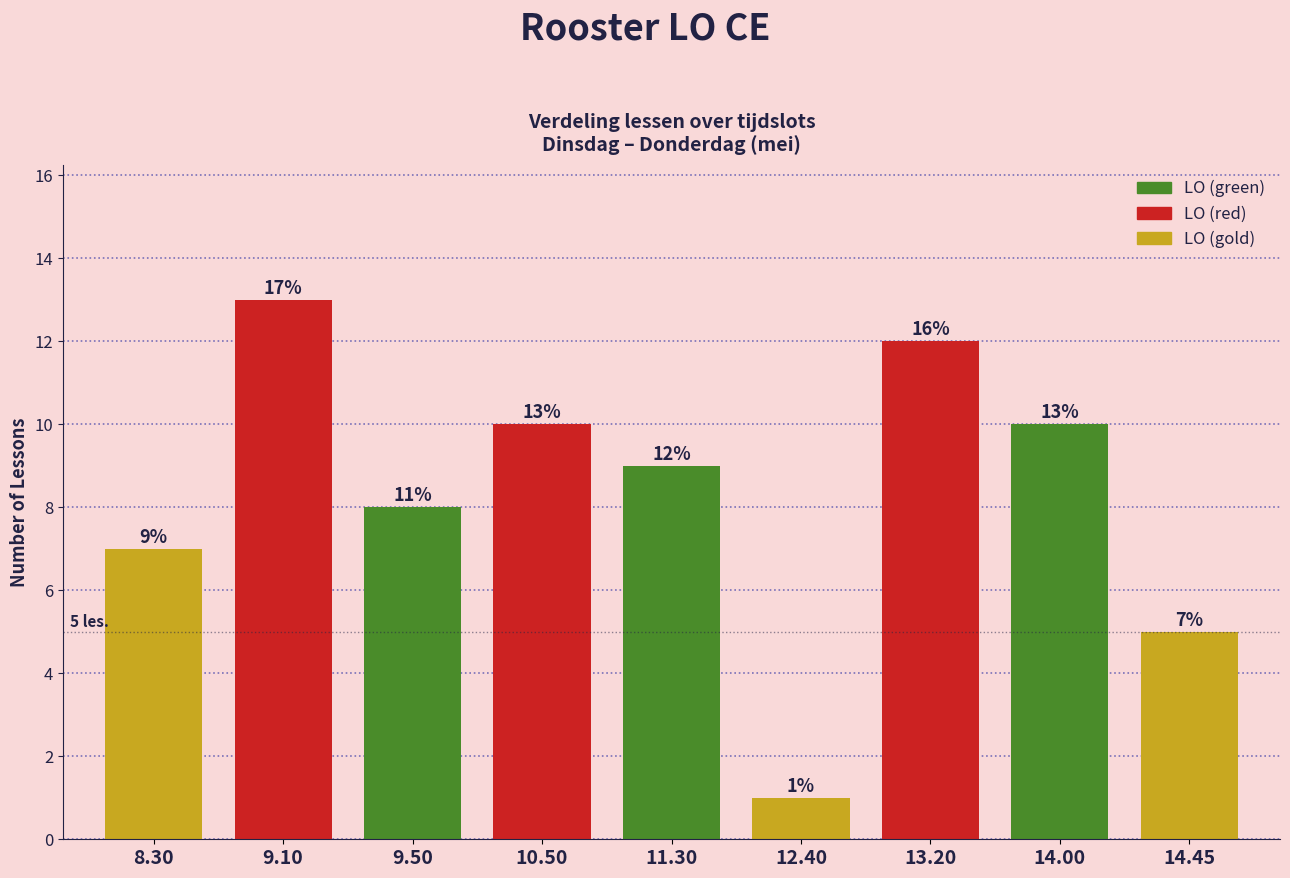

Reading left to right, list all the values displayed in this chart.

8.30=7	9.10=13	9.50=8	10.50=10	11.30=9	12.40=1	13.20=12	14.00=10	14.45=5